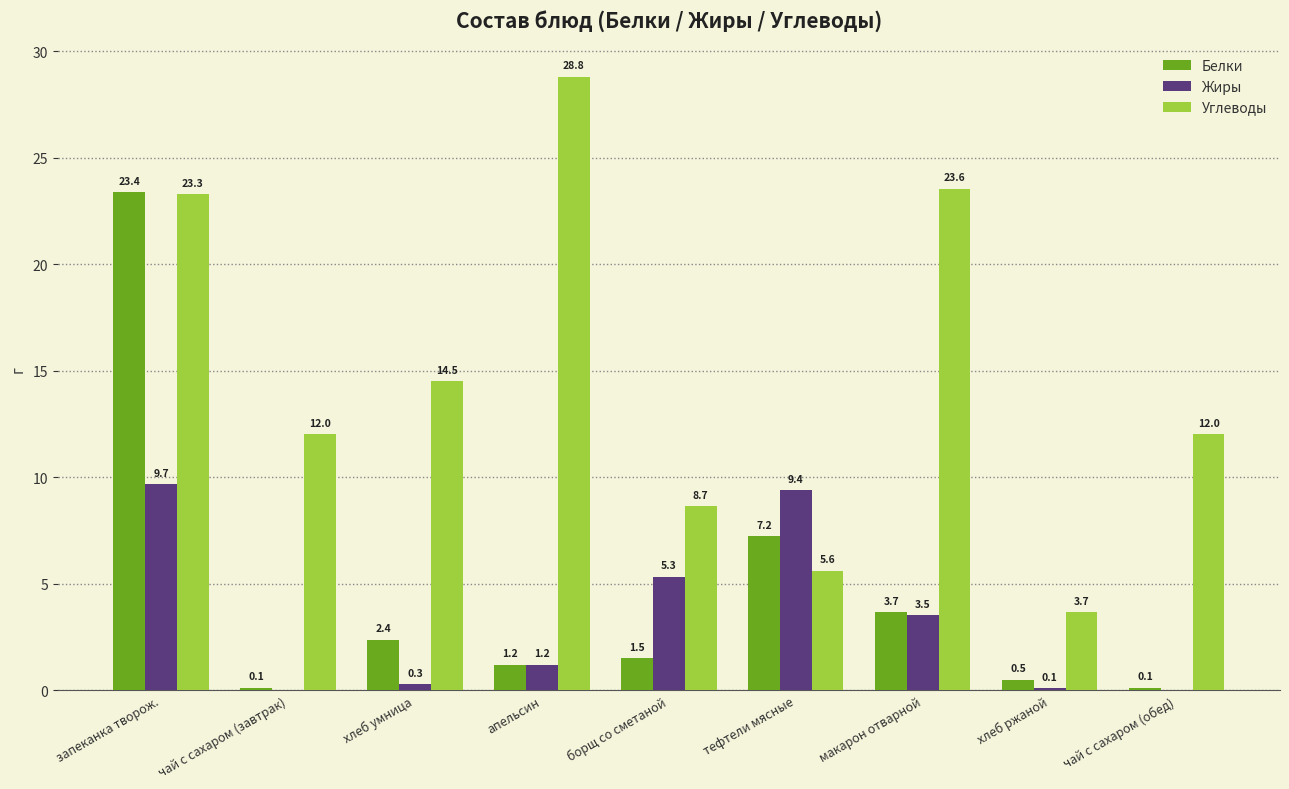

Which series has the largest total across all categories?

Углеводы